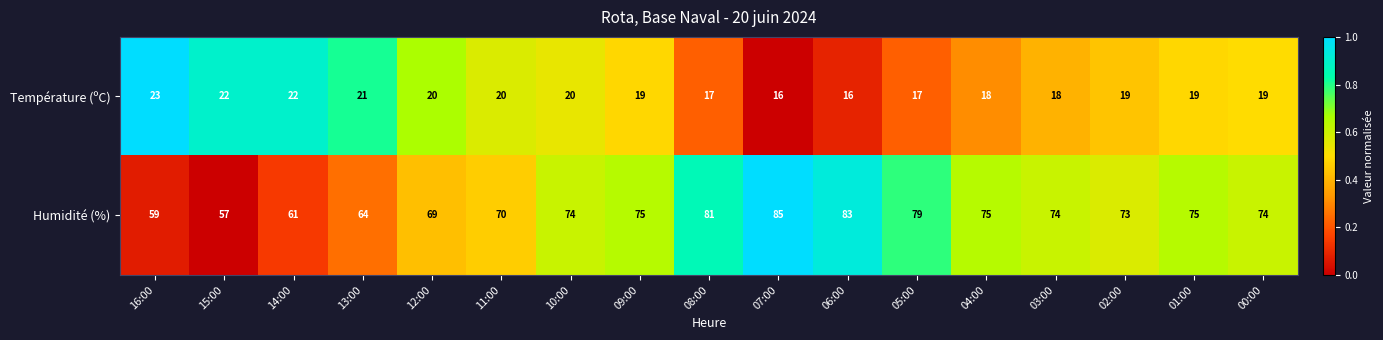

True or false: Température (ºC) has a value of 23 at 06:00.

False